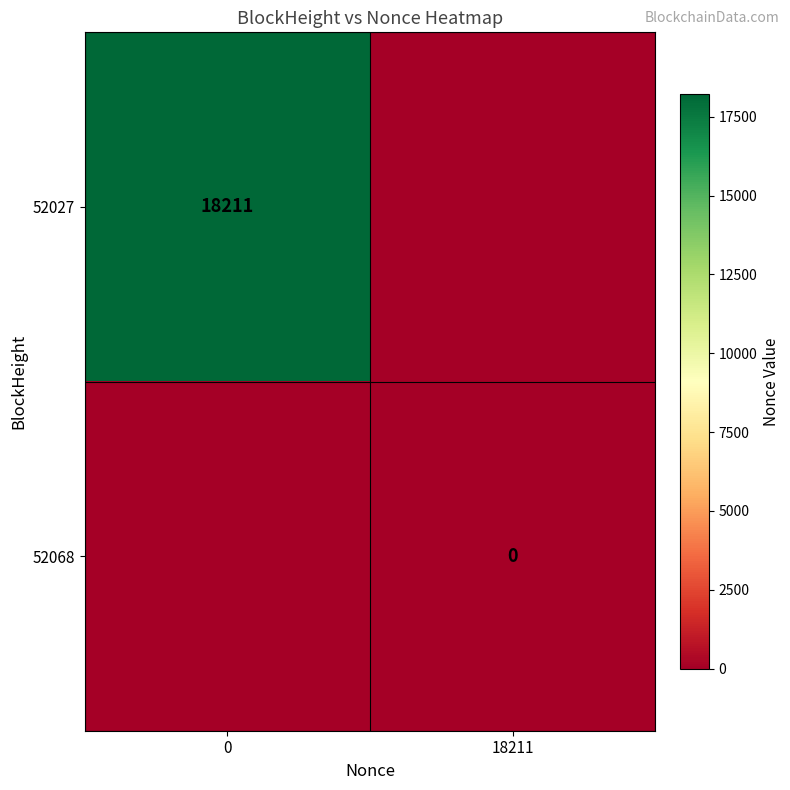

Is the value of 52068 at 18211 greater than the value of 52027 at 0?

No